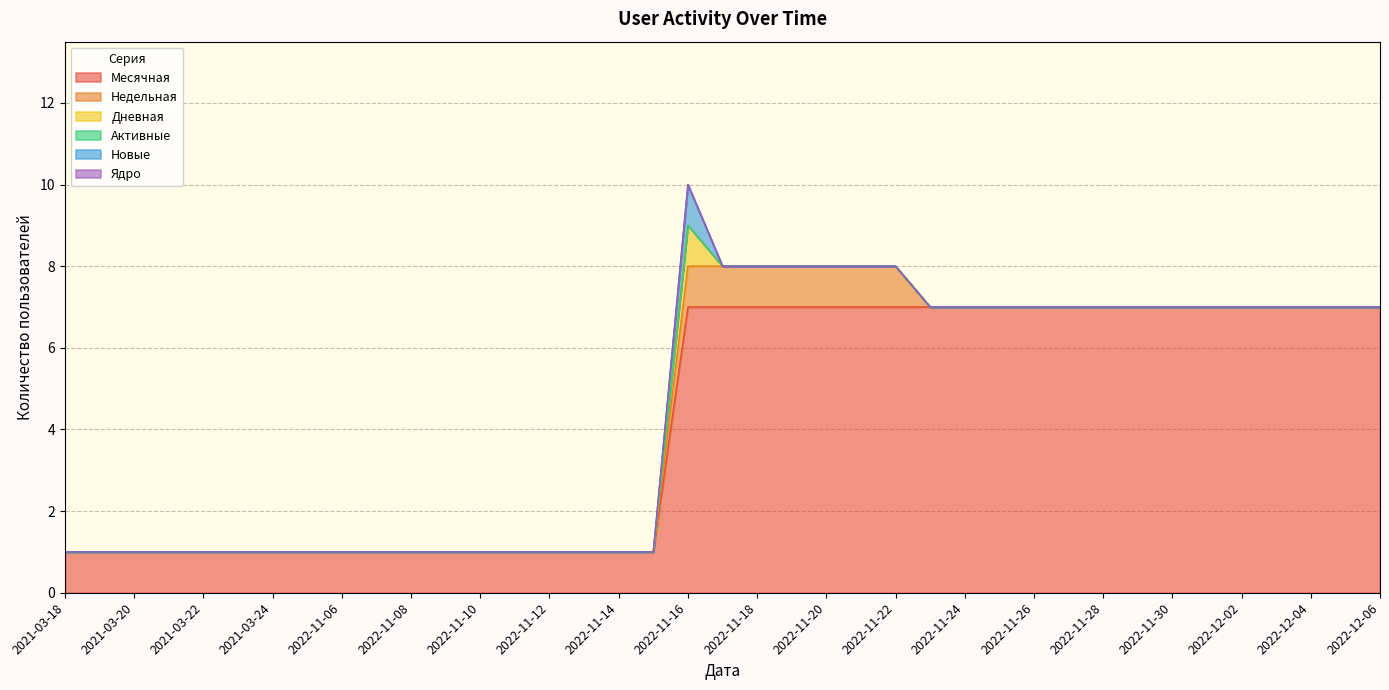

Is it true that Новые equals 1 at 2022-11-08?

False